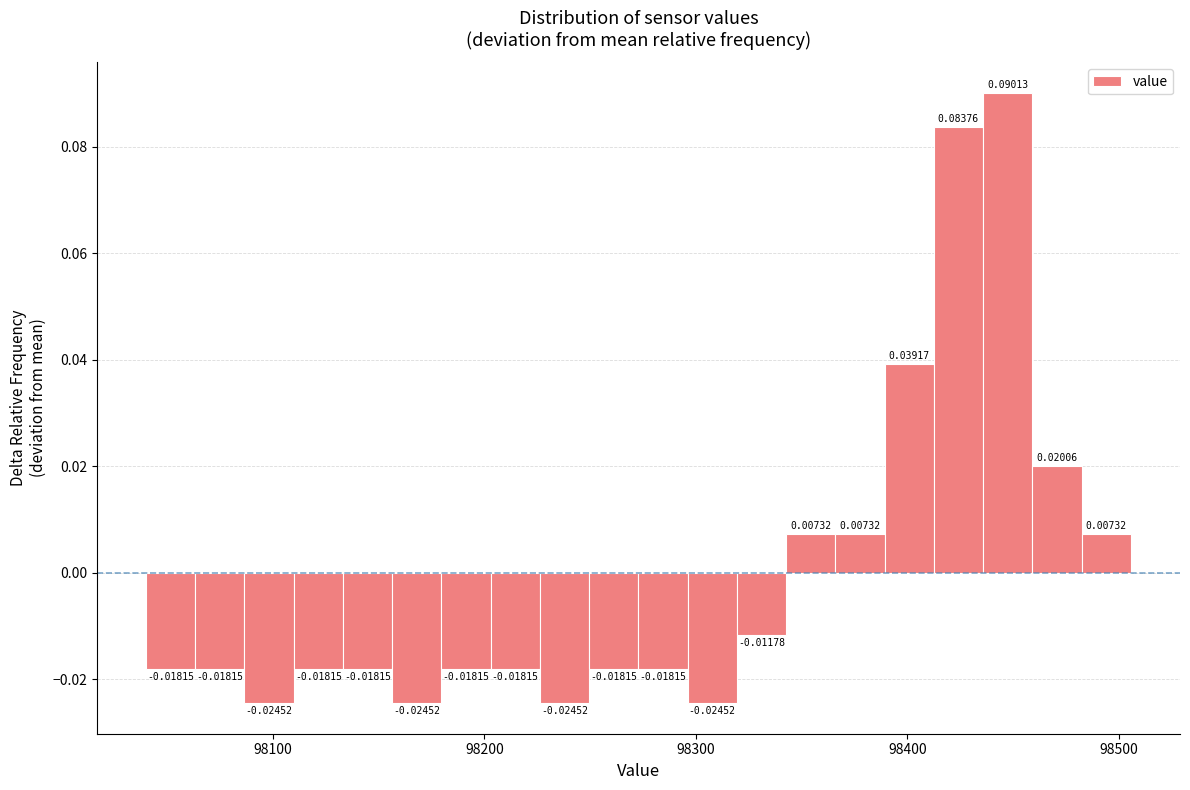

Around what value on the x-axis is the tallest bar? Give the approximate position of its centre, as read against the axis.

98450